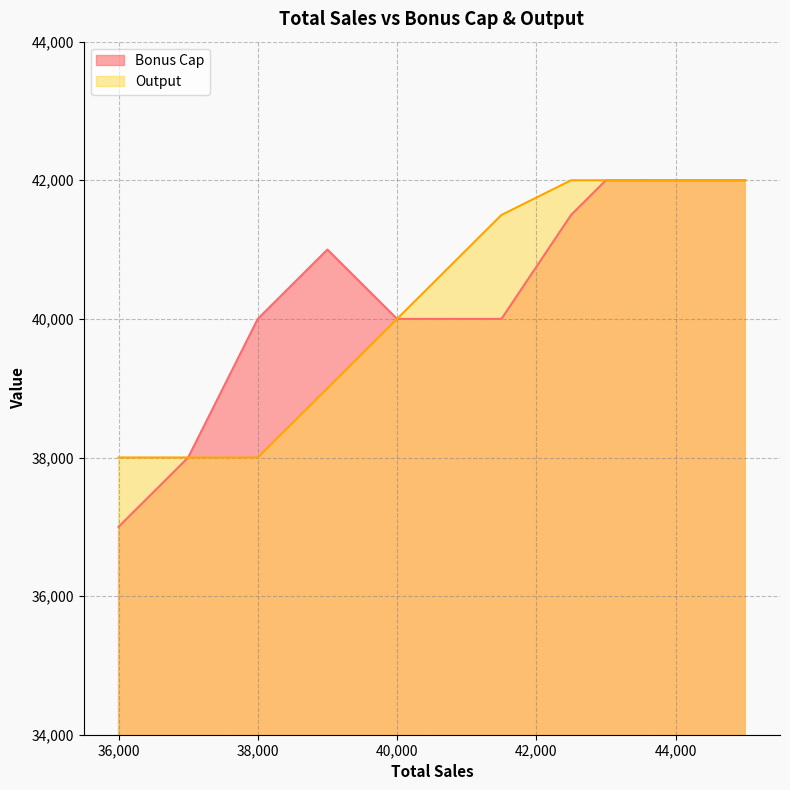

Between 38,000 and 40,000, which series saw the biggest shift?

Output